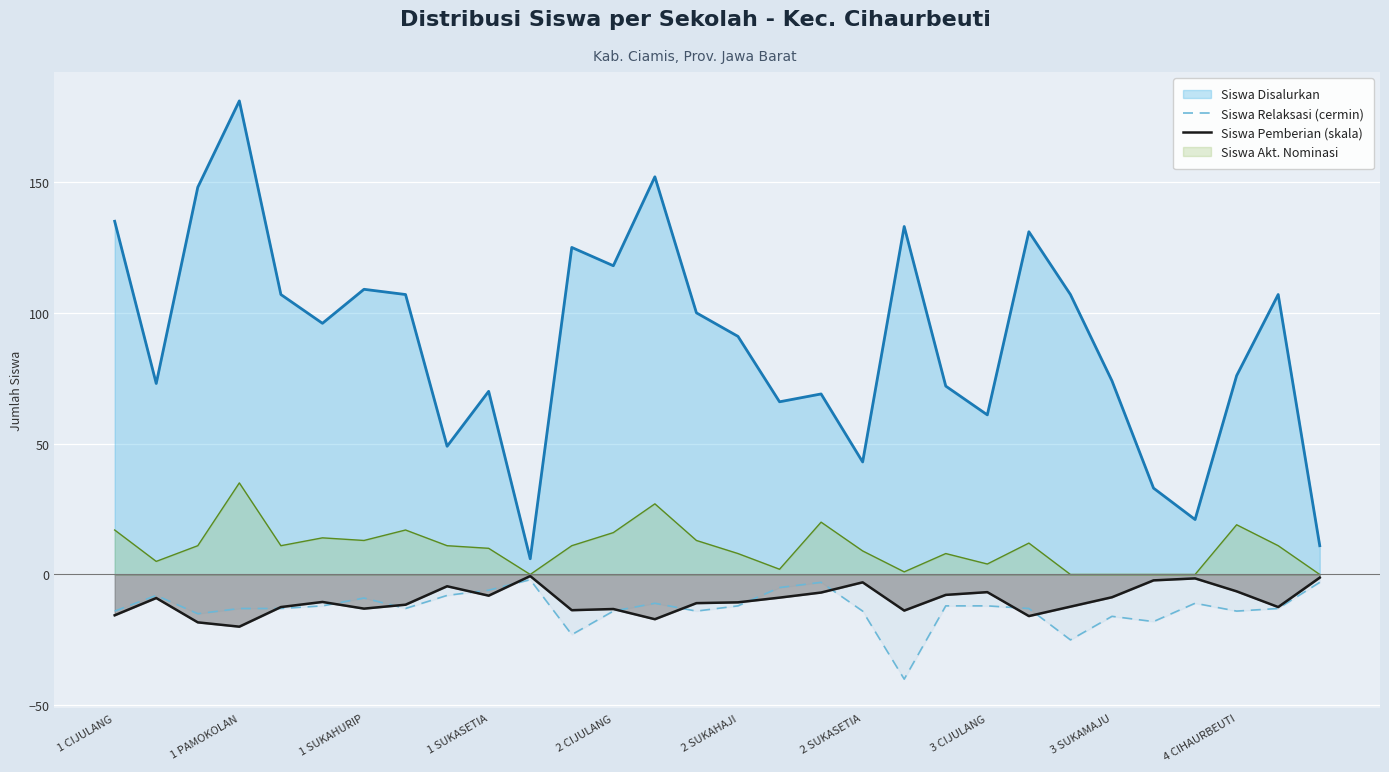

Is the value of Siswa Akt. Nominasi at 2 SUKAHAJI greater than the value of Siswa Relaksasi (cermin) at 1 CIJULANG?

Yes